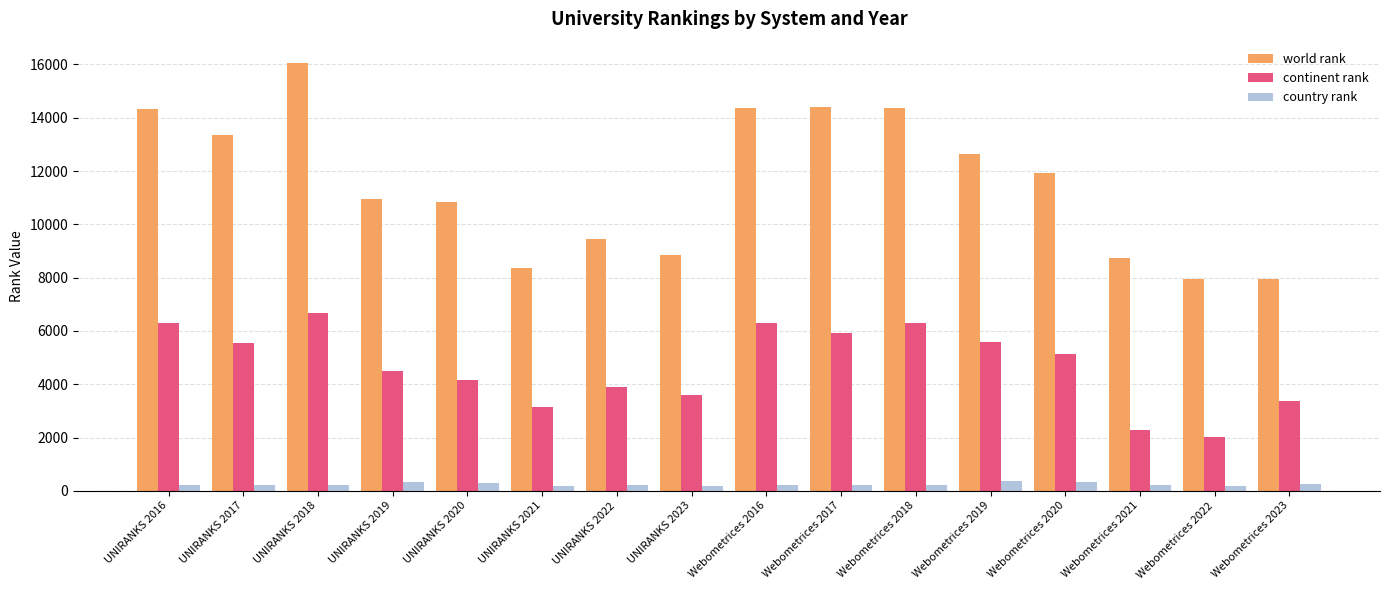

What are all the series names shown in the legend?

world rank, continent rank, country rank